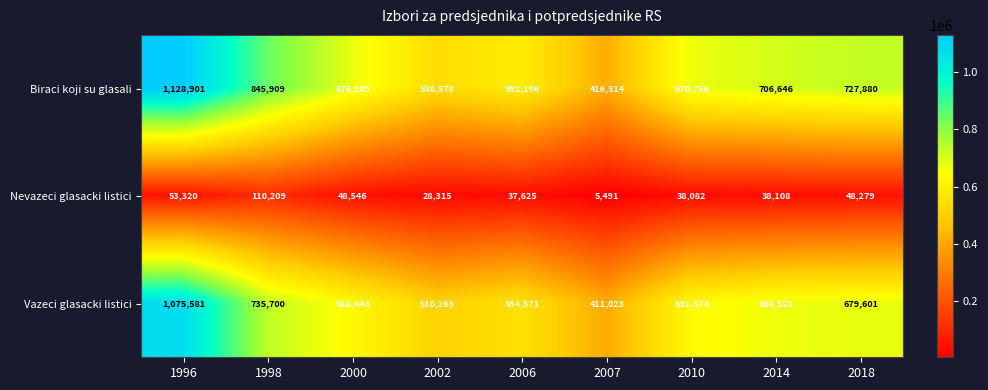

Is it true that Vazeci glasacki listici equals 735700 at 1998?

True